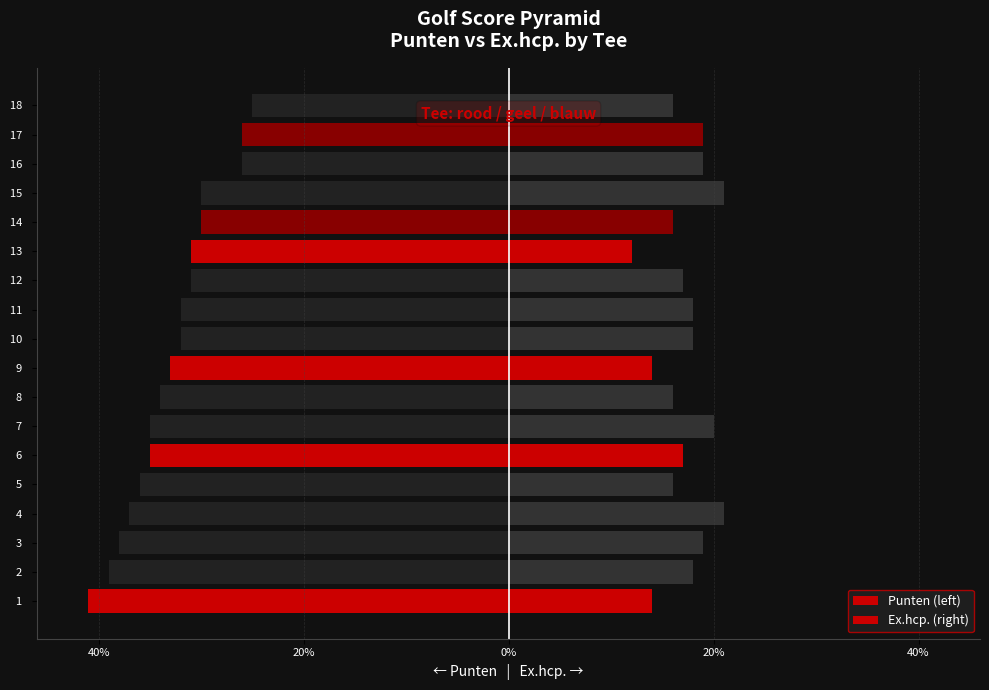

Reading left to right, extract all data points from this chart.

Punten (left): -41	-39	-38	-37	-36	-35	-35	-34	-33	-32	-32	-31	-31	-30	-30	-26	-26	-25
Ex.hcp. (right): 14	18	19	21	16	17	20	16	14	18	18	17	12	16	21	19	19	16